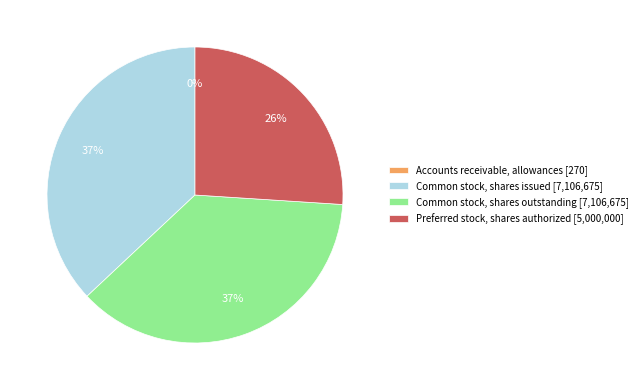

Approximately how many times larger is the value at Common stock, shares issued [7,106,675] compared to Preferred stock, shares authorized [5,000,000]?

1.4